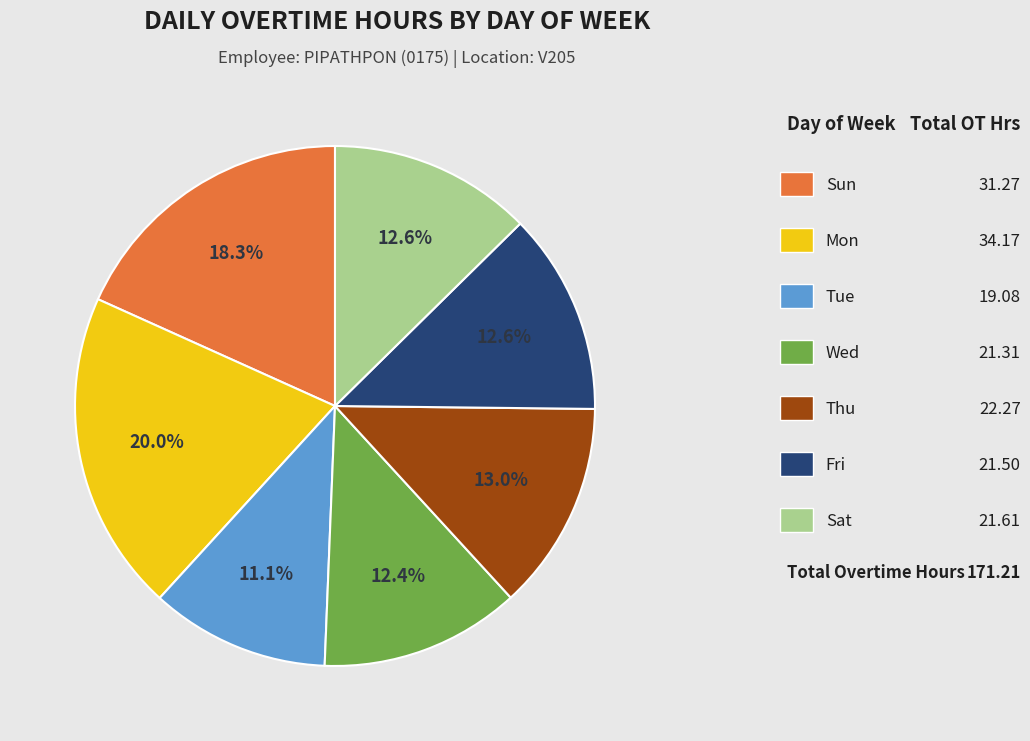

Is there a majority slice in this chart?

No